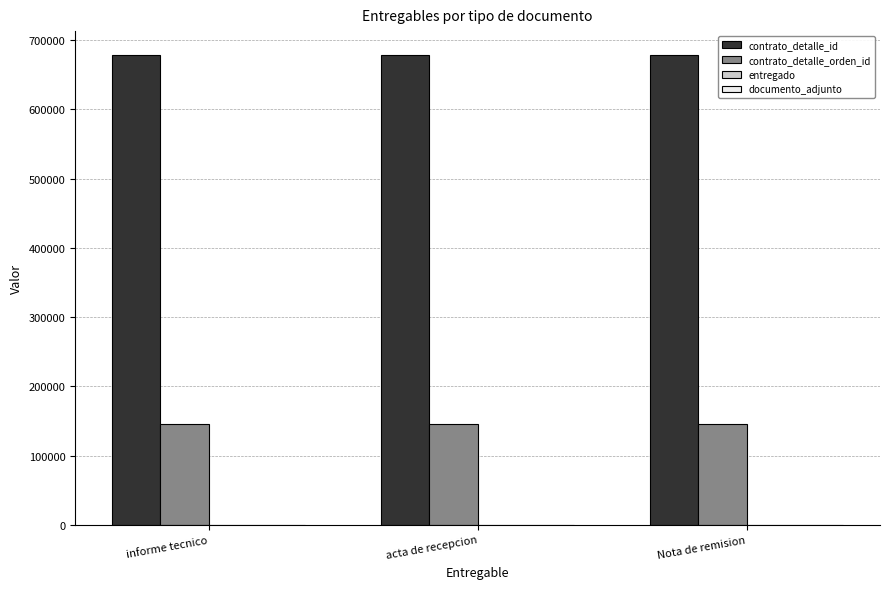

What is the total value across all series at informe tecnico?

824411